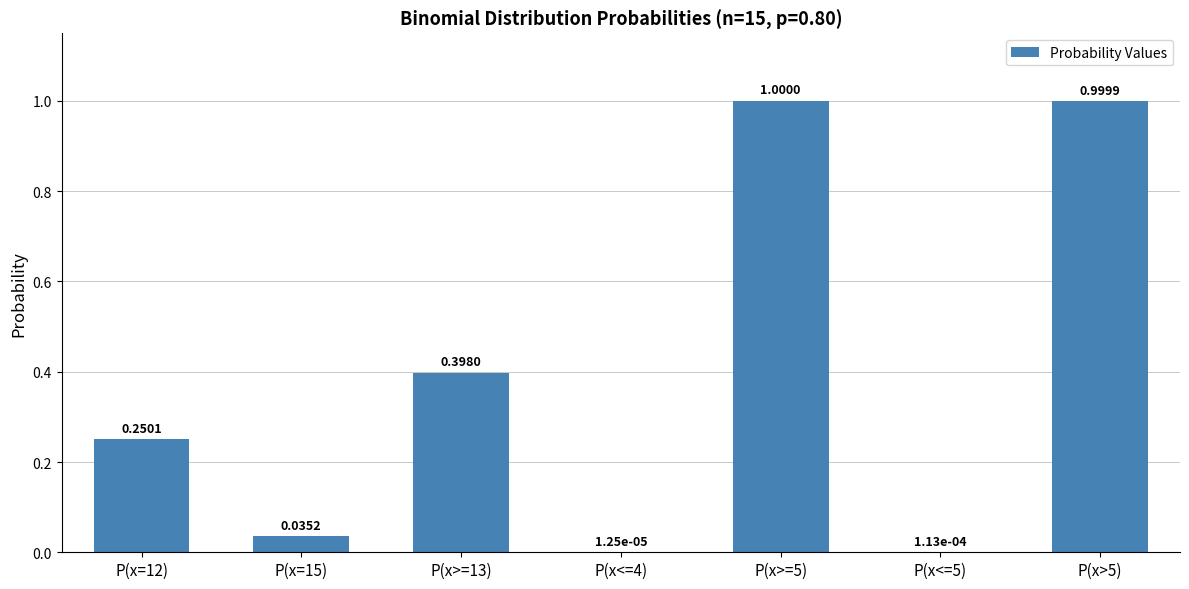

Which has a higher value, P(x=12) or P(x>=5)?

P(x>=5)